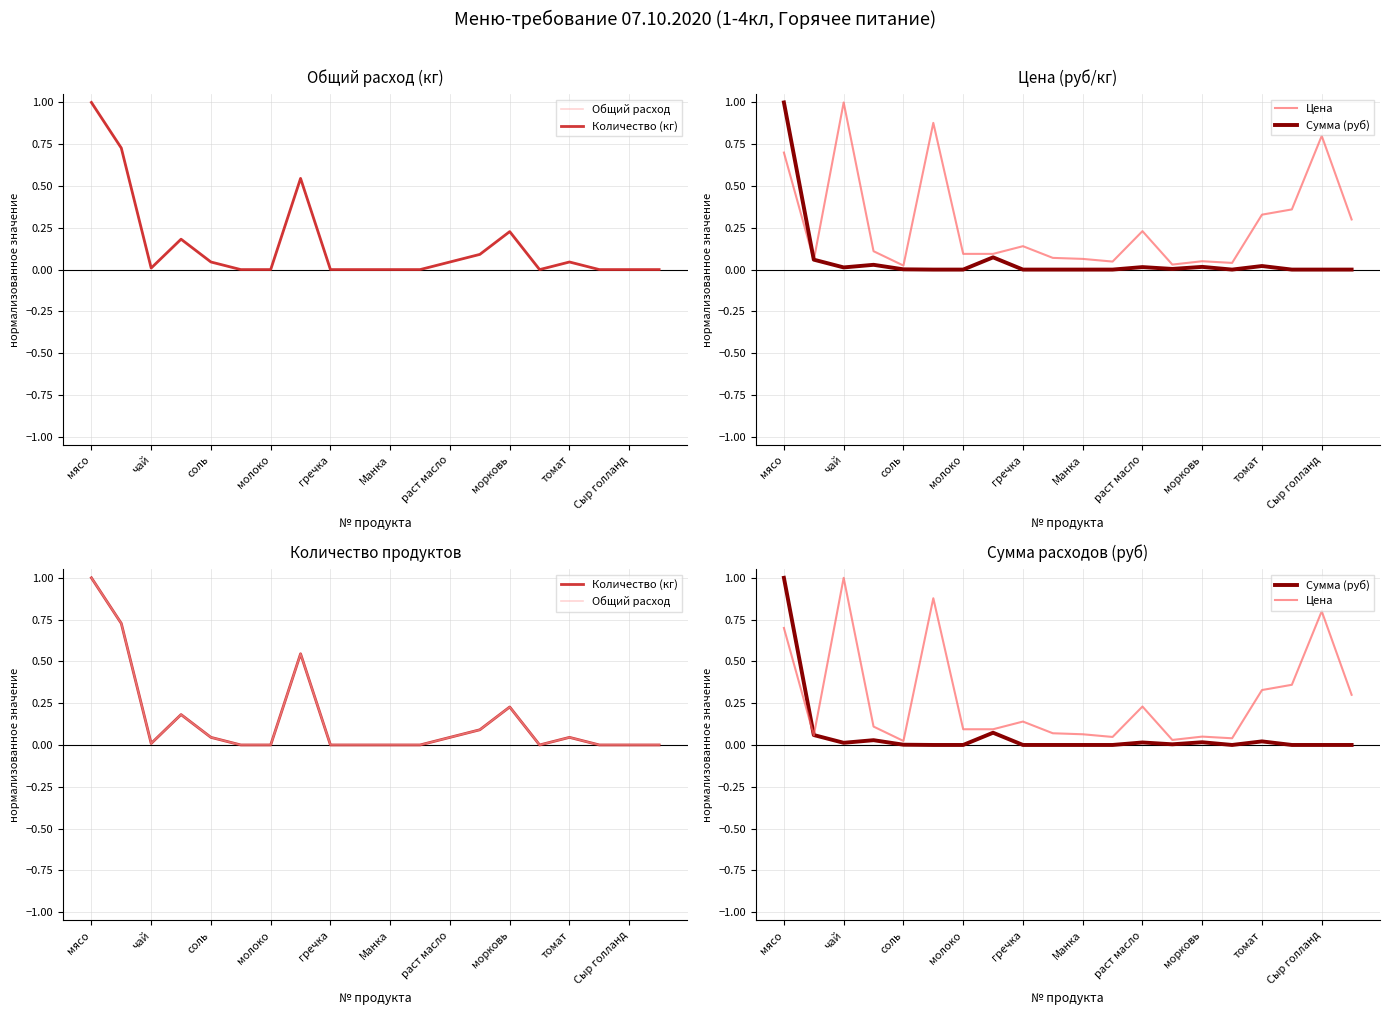

Reading left to right, extract all data points from this chart.

Общий расход: 1.0	0.7	0.0	0.2	0.0	0.0	0.0	0.5	0.0	0.0	0.0	0.0	0.0	0.1	0.2	0.0	0.0	0.0	0.0	0.0
Количество (кг): 1.0	0.7	0.0	0.2	0.0	0.0	0.0	0.5	0.0	0.0	0.0	0.0	0.0	0.1	0.2	0.0	0.0	0.0	0.0	0.0
Цена: 0.7	0.1	1.0	0.1	0.0	0.9	0.1	0.1	0.1	0.1	0.1	0.0	0.2	0.0	0.1	0.0	0.3	0.4	0.8	0.3
Сумма (руб): 1.0	0.1	0.0	0.0	0.0	0.0	0.0	0.1	0.0	0.0	0.0	0.0	0.0	0.0	0.0	0.0	0.0	0.0	0.0	0.0